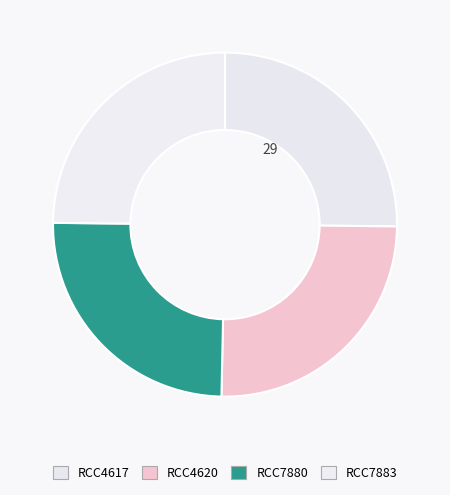

What is the smallest slice in the pie chart?

RCC7880